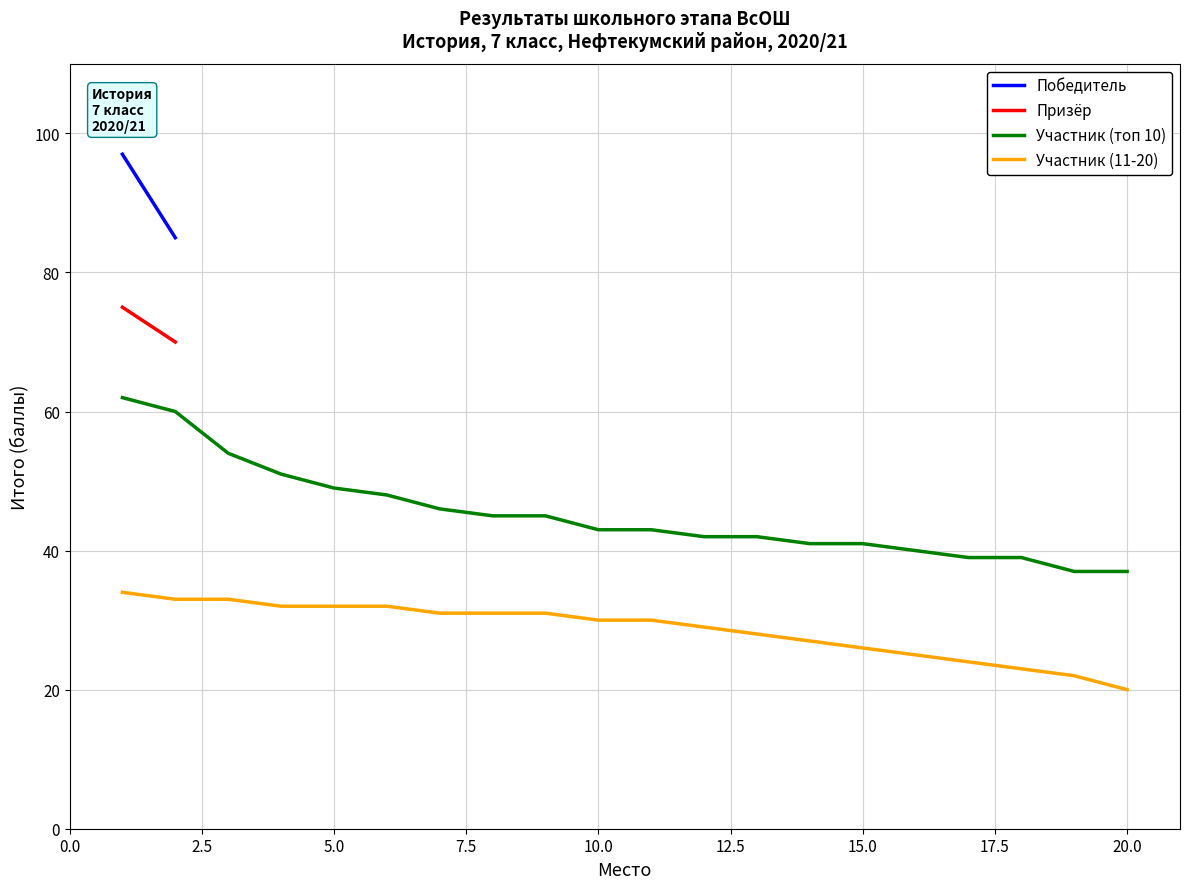

True or false: Участник (11-20) has a value of 23 at 18.

True